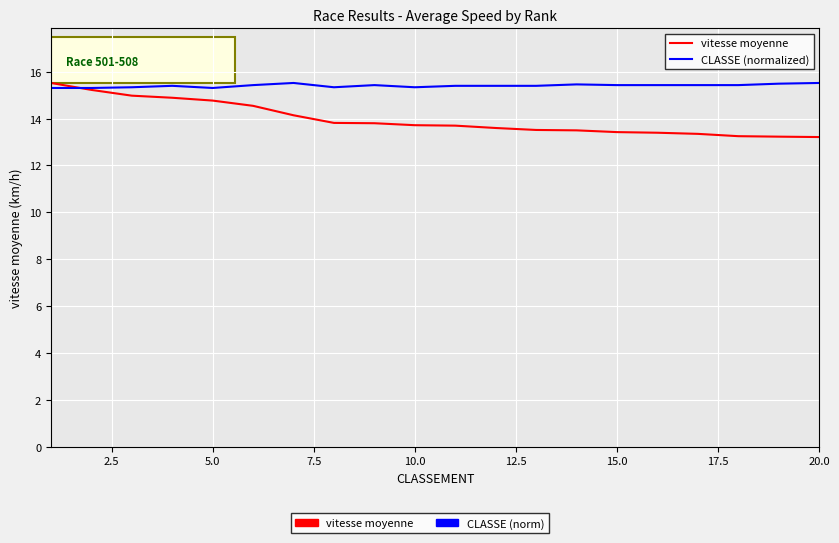

What is the maximum value for vitesse moyenne?

15.5